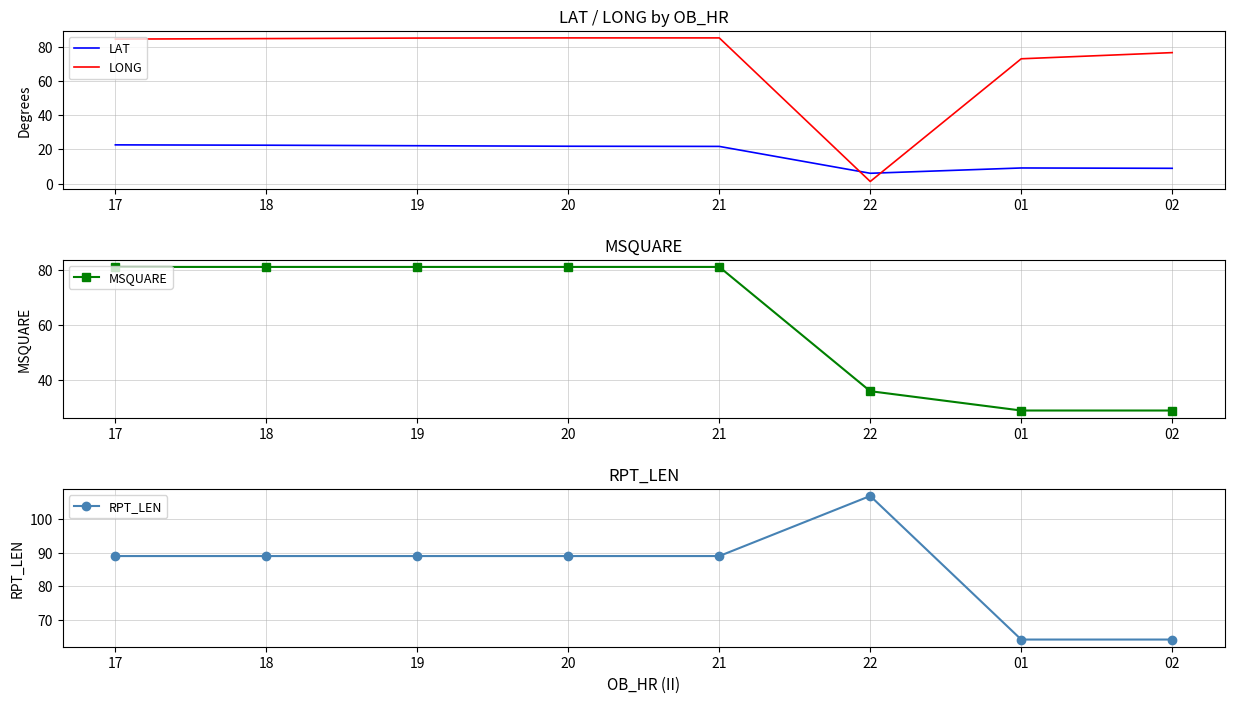

How many times do LAT and LONG cross each other?

2